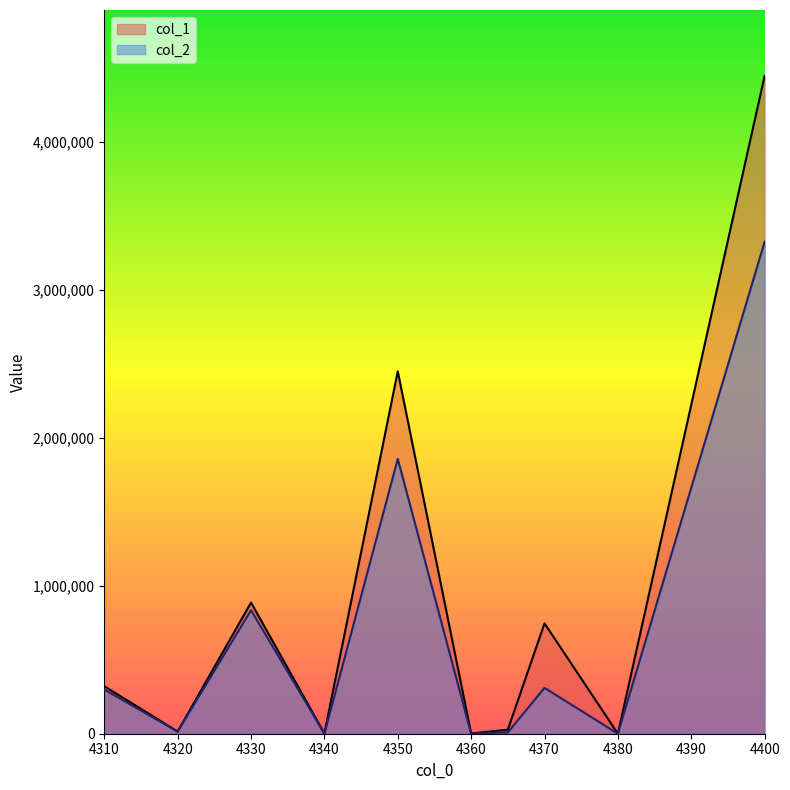

True or false: col_1 and col_2 intersect in this chart.

False